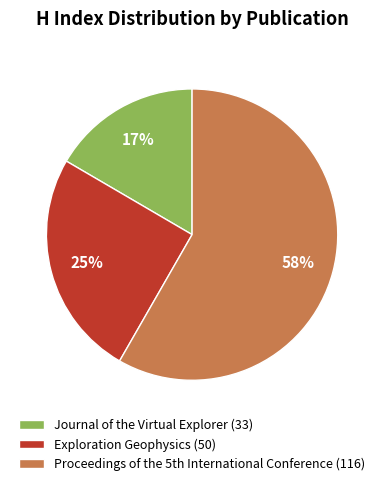

Rank the categories by value from lowest to highest.

Journal of the Virtual Explorer, Exploration Geophysics, Proceedings of the 5th International Conference